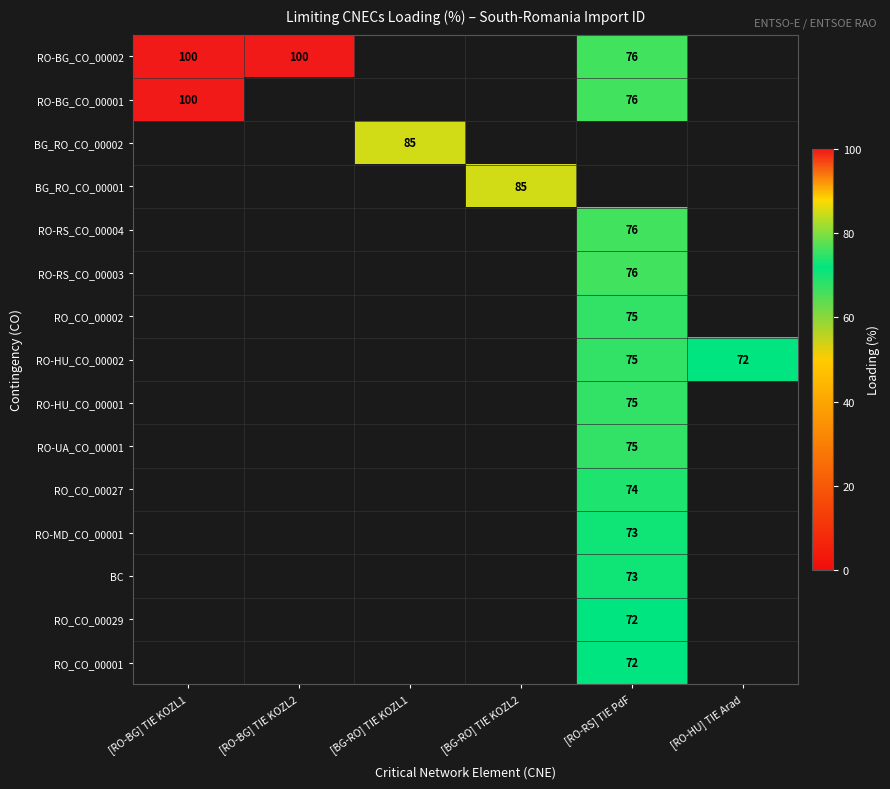

At how many categories does at least one series exceed 10?

6